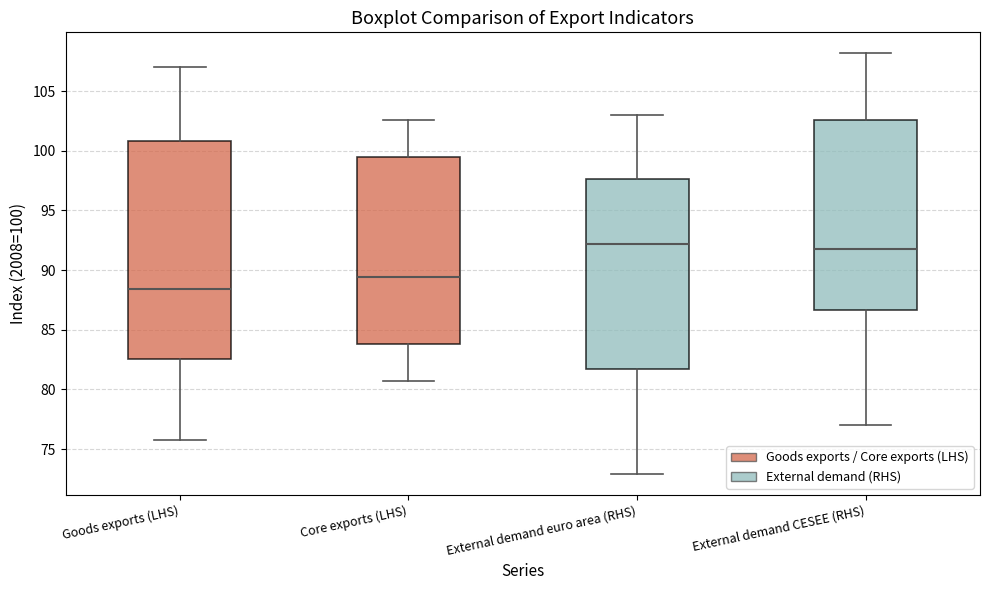

Comparing the boxes themselves (not the whiskers), which one is the tallest?

Goods exports (LHS)